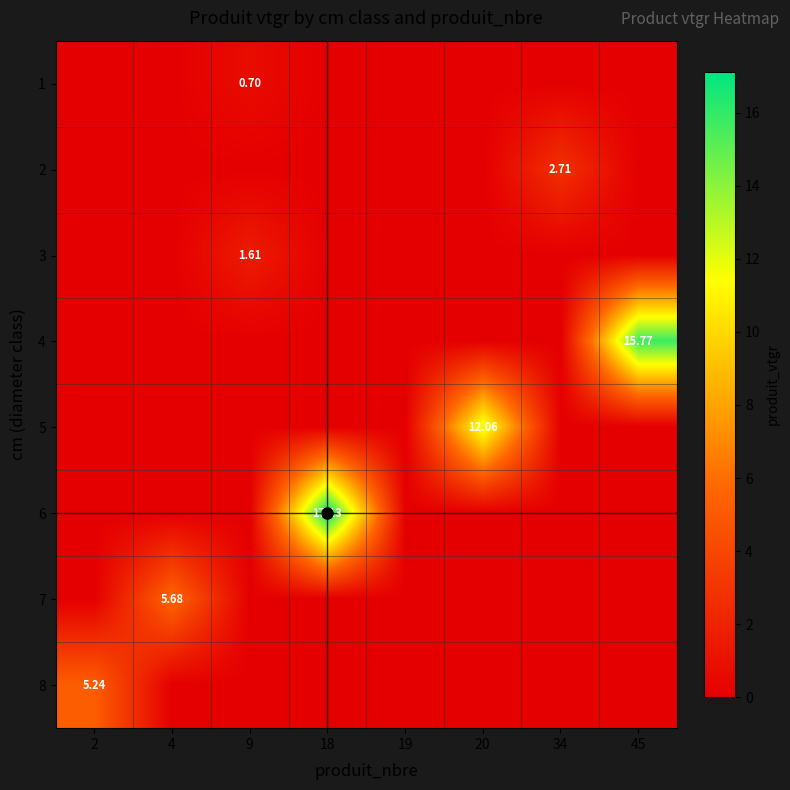

Between 45 and 9, which is larger?

9